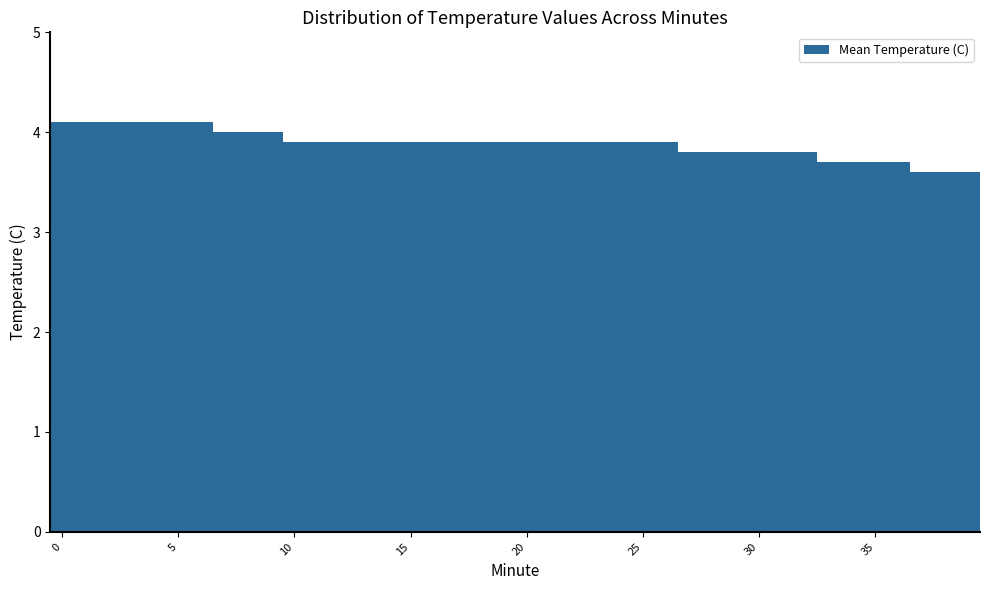

What is the maximum value shown in the chart?

4.1